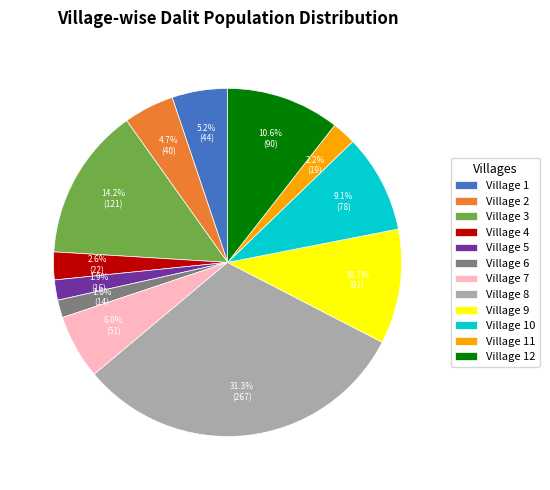

Is Village 4 the majority of the pie?

No